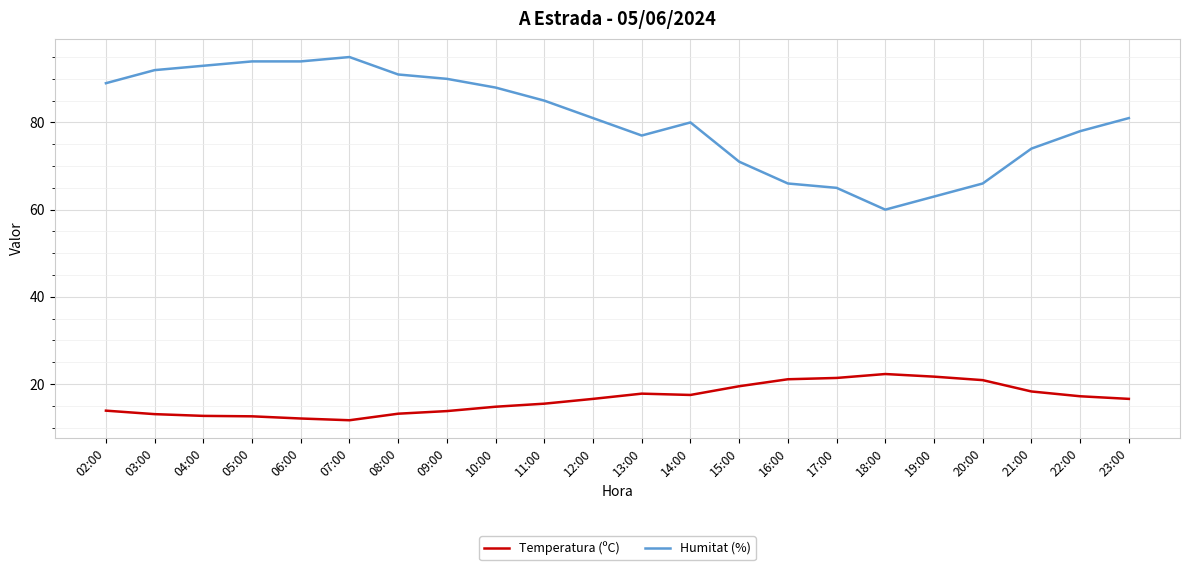

What is the lowest value of the Humitat (%) series?

60.0